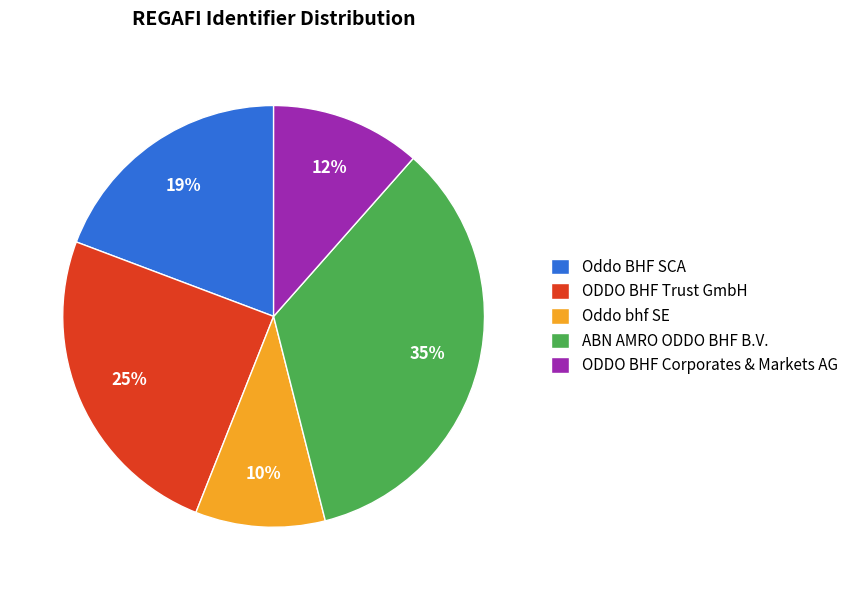

Does ODDO BHF Trust GmbH account for over 50% of the chart?

No